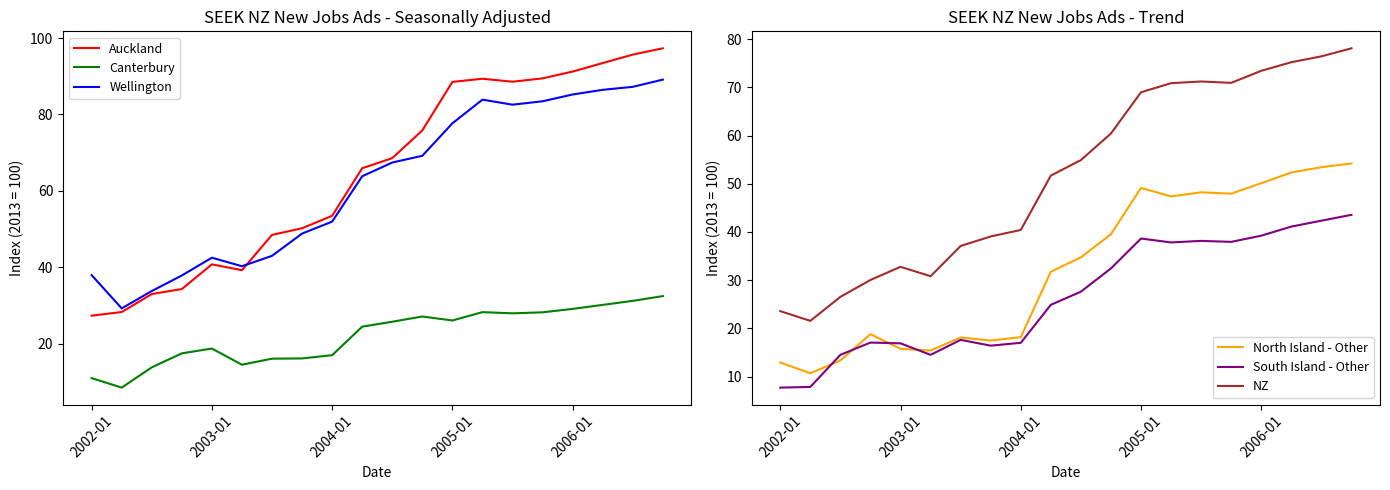

Is this an area chart (filled region under the line)?

No